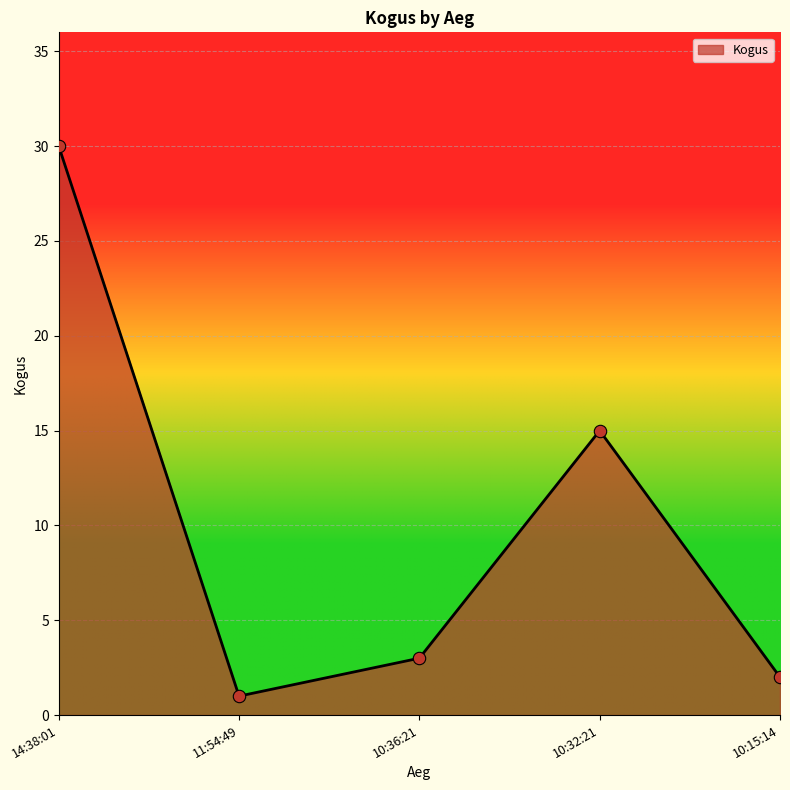

Between 10:15:14 and 10:32:21, which is larger?

10:32:21